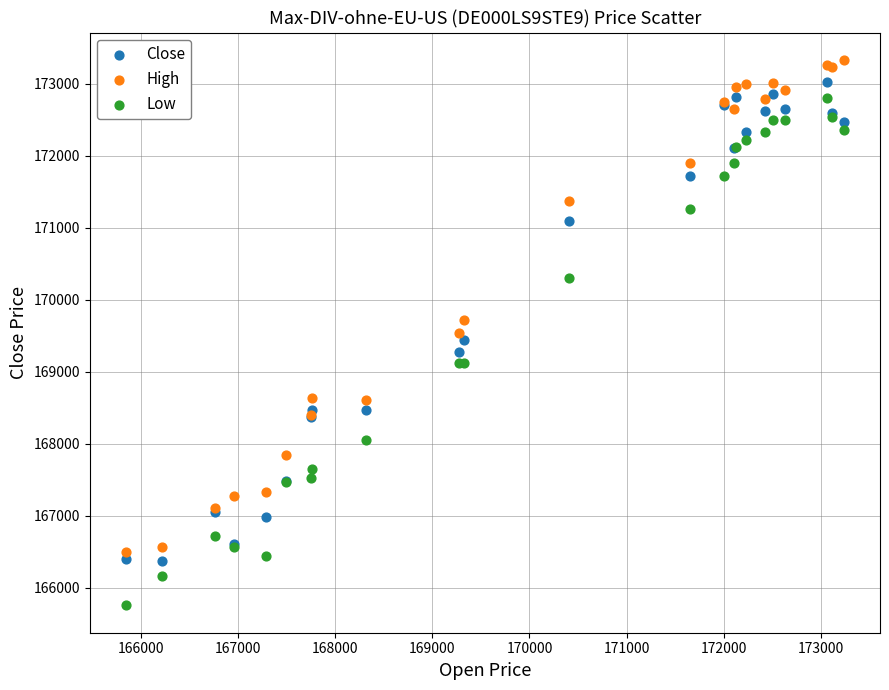

In the High series, what Y value is closest to 169913?

169723